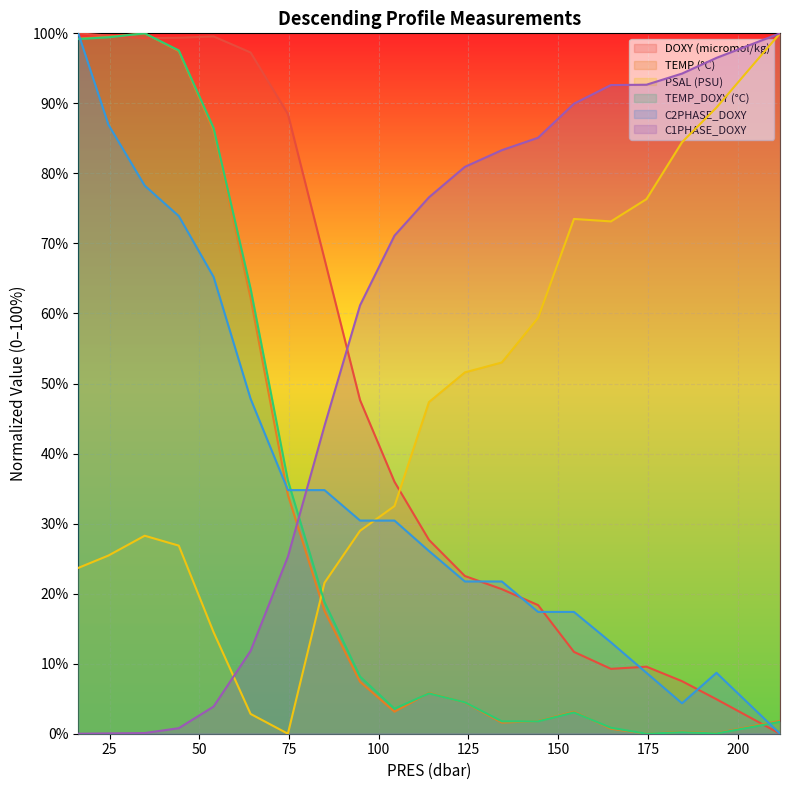

How many interior local peaks does the TEMP_DOXY (°C) series have?

4